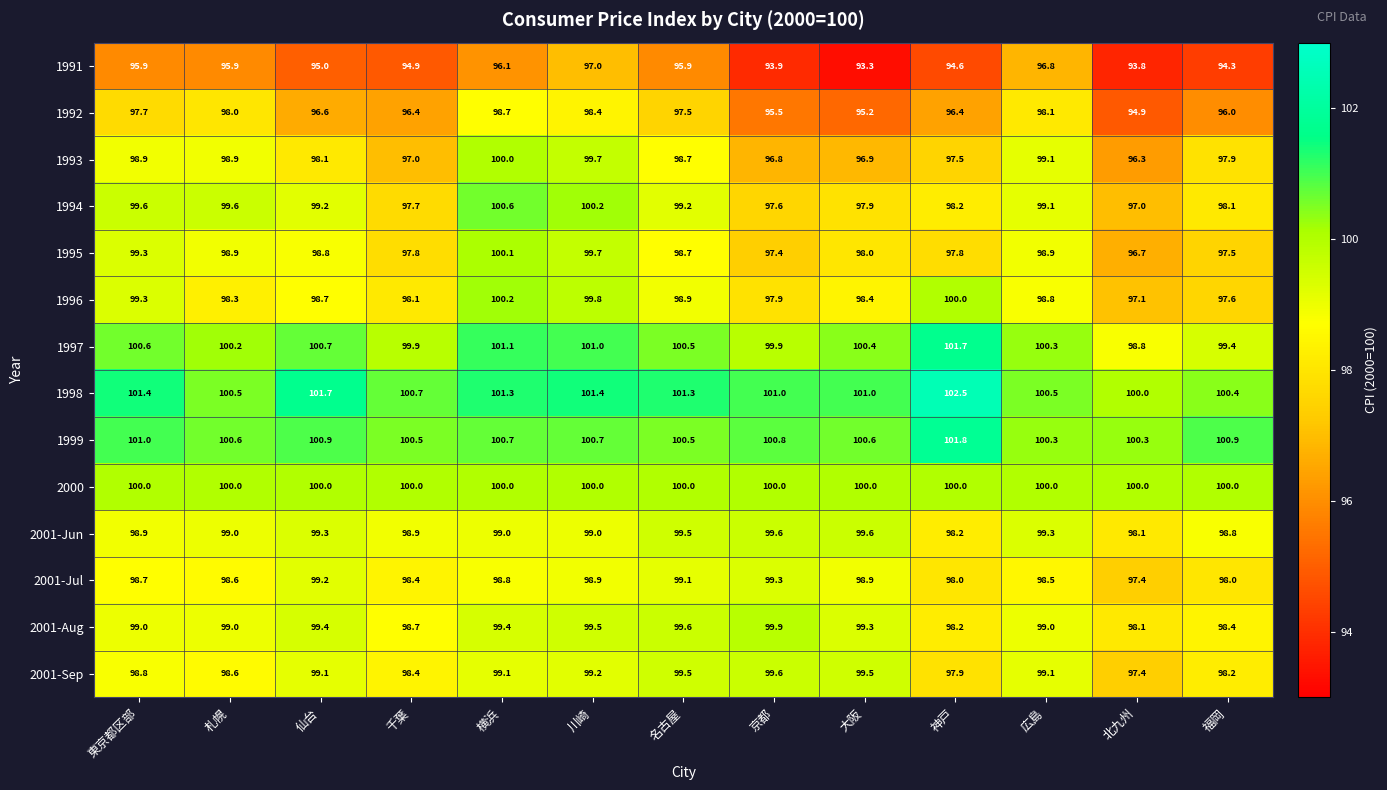

What is the total value across all series at 川崎?

1394.5